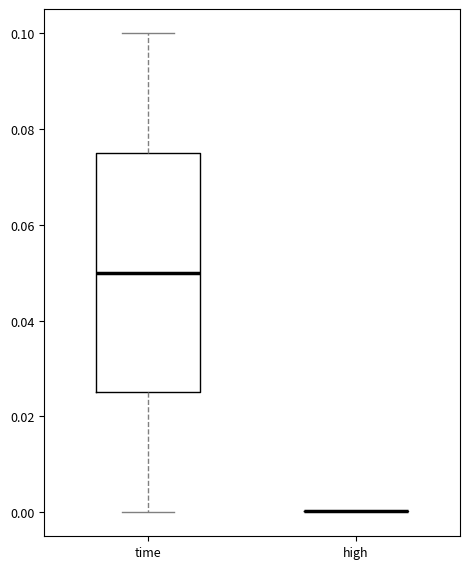

Reading left to right, transcribe this box plot: for each box, give where its median line is, the range the box spans, and where its two whiskers end, as read against the y-axis. The values are not printed on the chart, so give them approximately, as read against the axis.

time: median 0.050, box 0.026 to 0.076, whiskers 0.000 to 0.100
high: box collapsed to a line at 0.000, whiskers 0.000 to 0.000